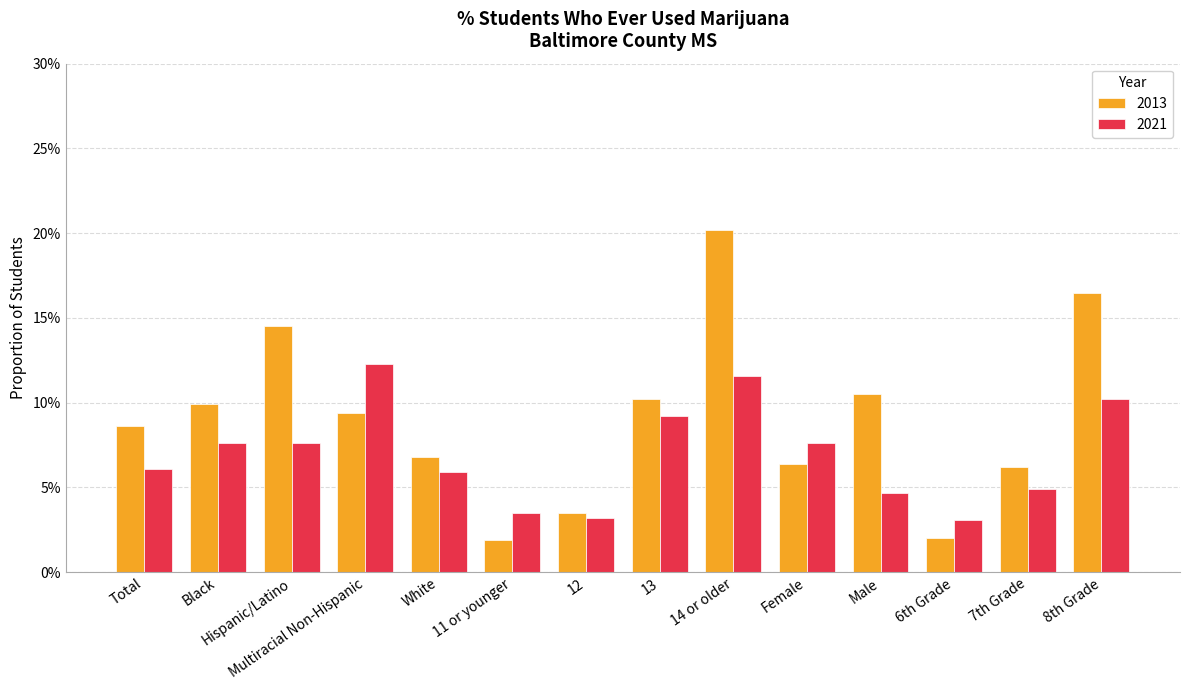

What is the average value of the 2013 series?

0.1